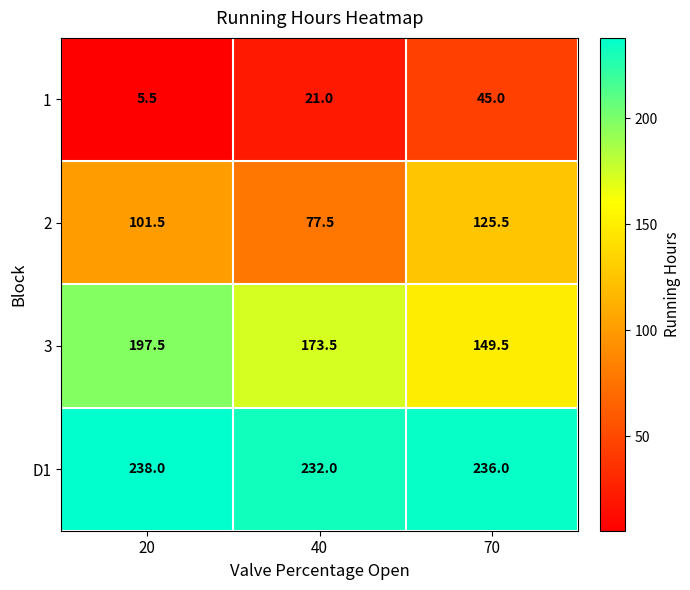

What is the spread (max minus min) of values at 40?

211.0